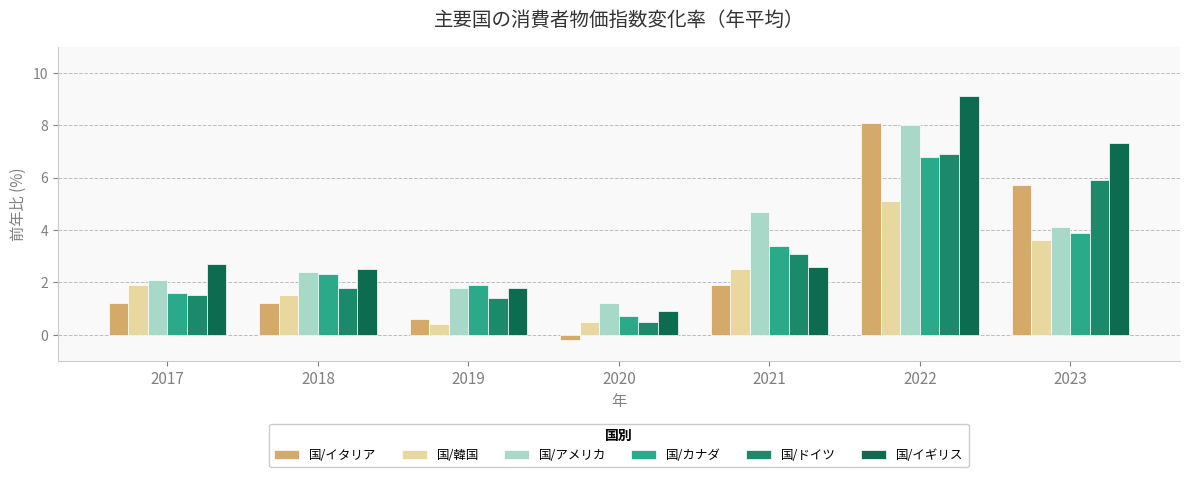

What value does the 国/アメリカ series have at 2021?

4.7